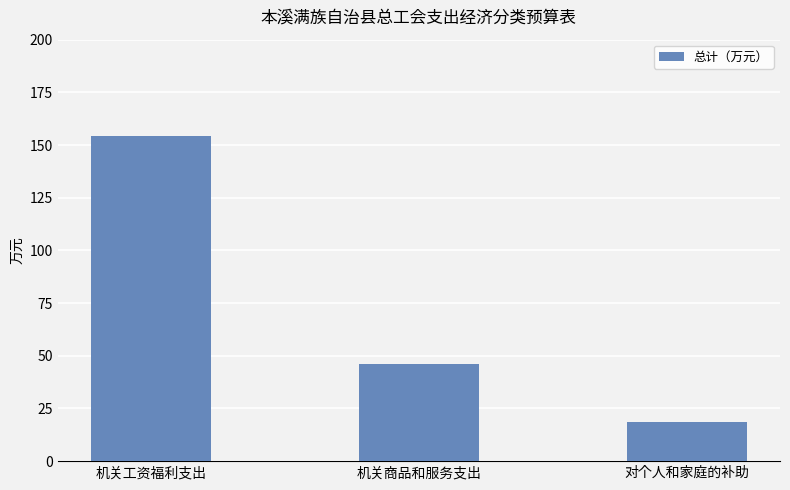

Which category has the lowest value across all series?

对个人和家庭的补助